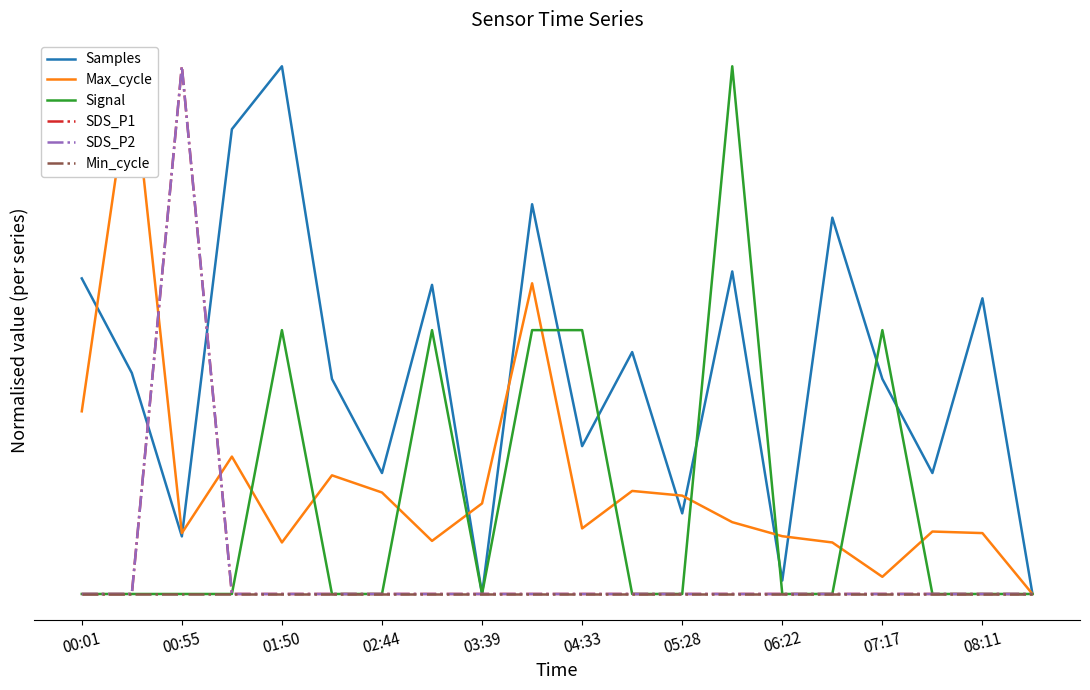

What is the difference between the maximum and minimum values in the Signal series?

1.0